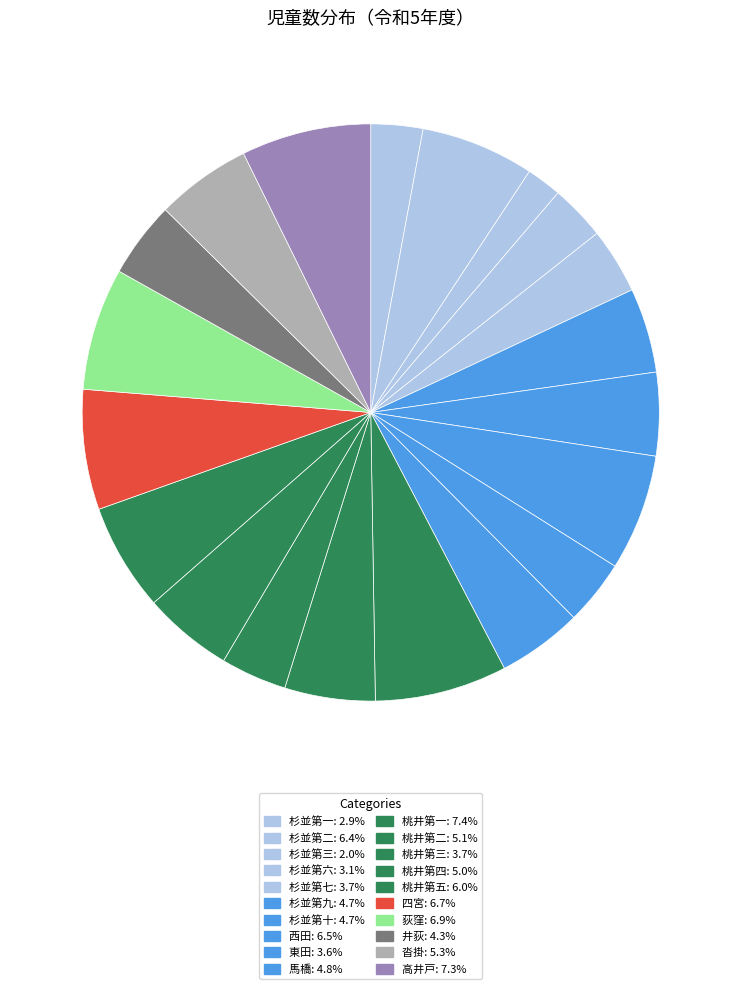

How many slices are in this pie chart?

20